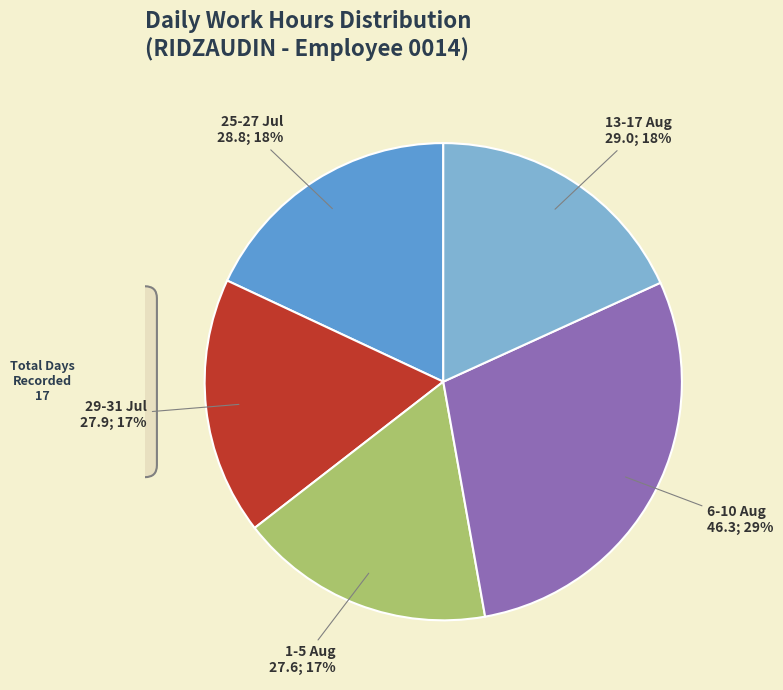

Does any single category account for the majority?

No